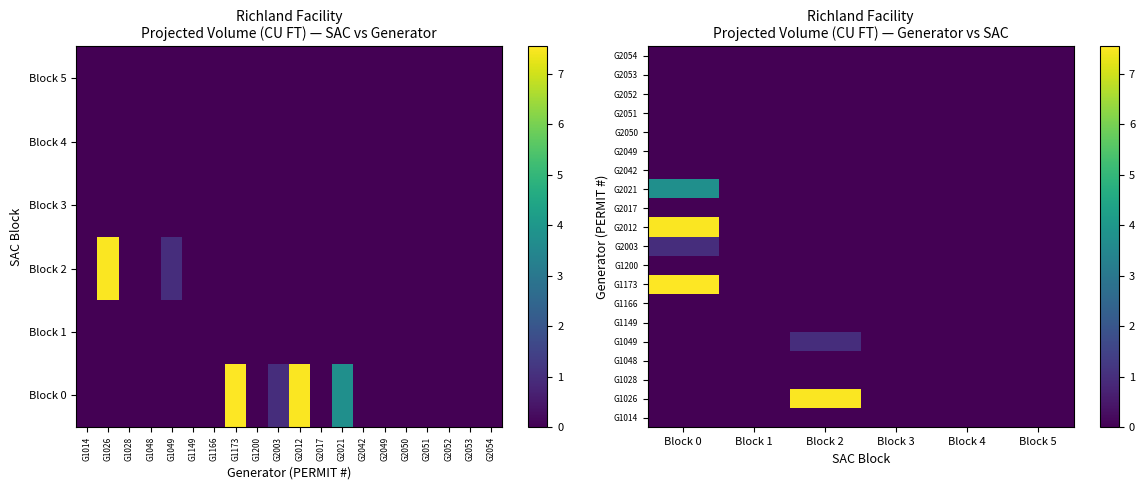

How many series are shown in this chart?

20